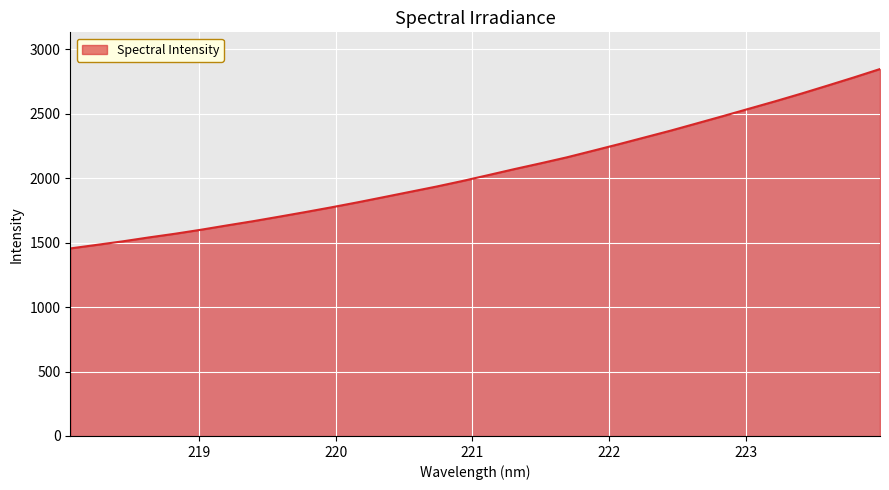

What is the minimum value shown in the chart?

1455.4